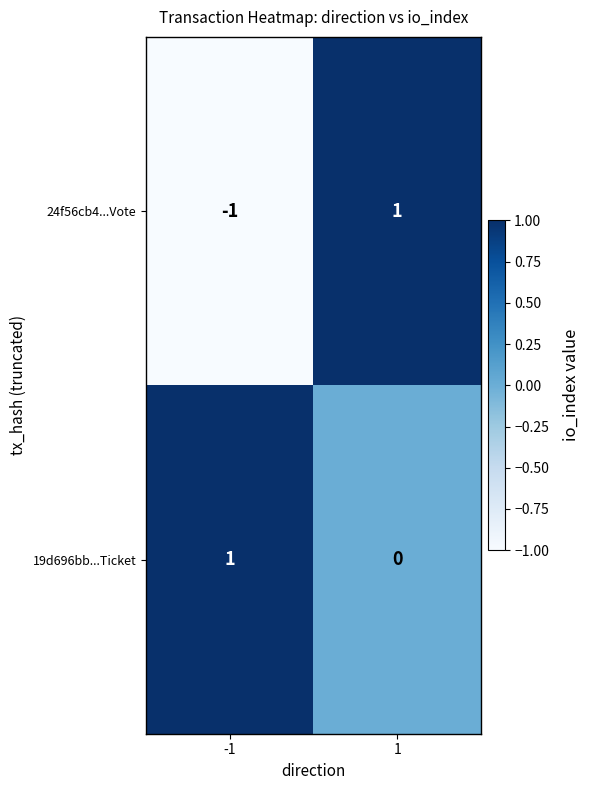

True or false: 24f56cb4...Vote has a value of -1 at -1.

True